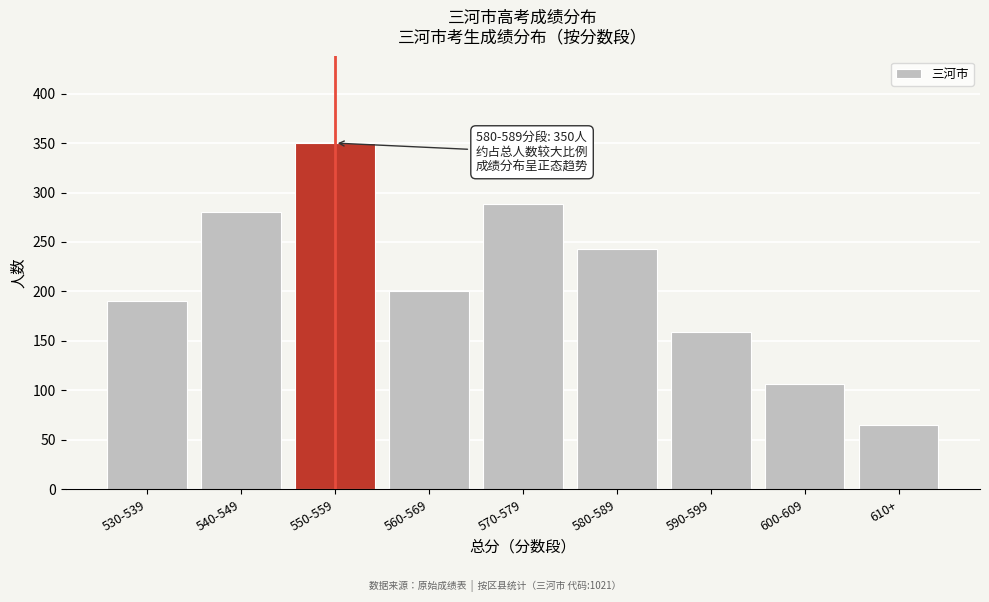

Reading left to right, extract all data points from this chart.

190	280	350	200	288	243	159	106	65